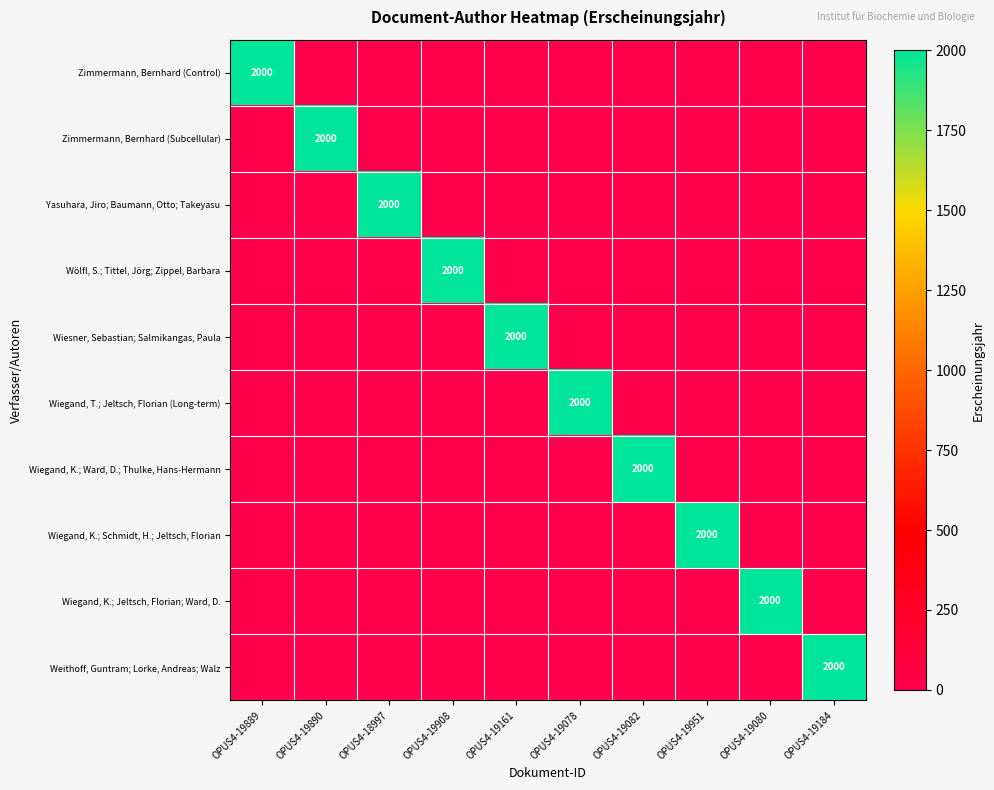

True or false: Wiesner, Sebastian; Salmikangas, Paula has a value of 3198 at OPUS4-19161.

False